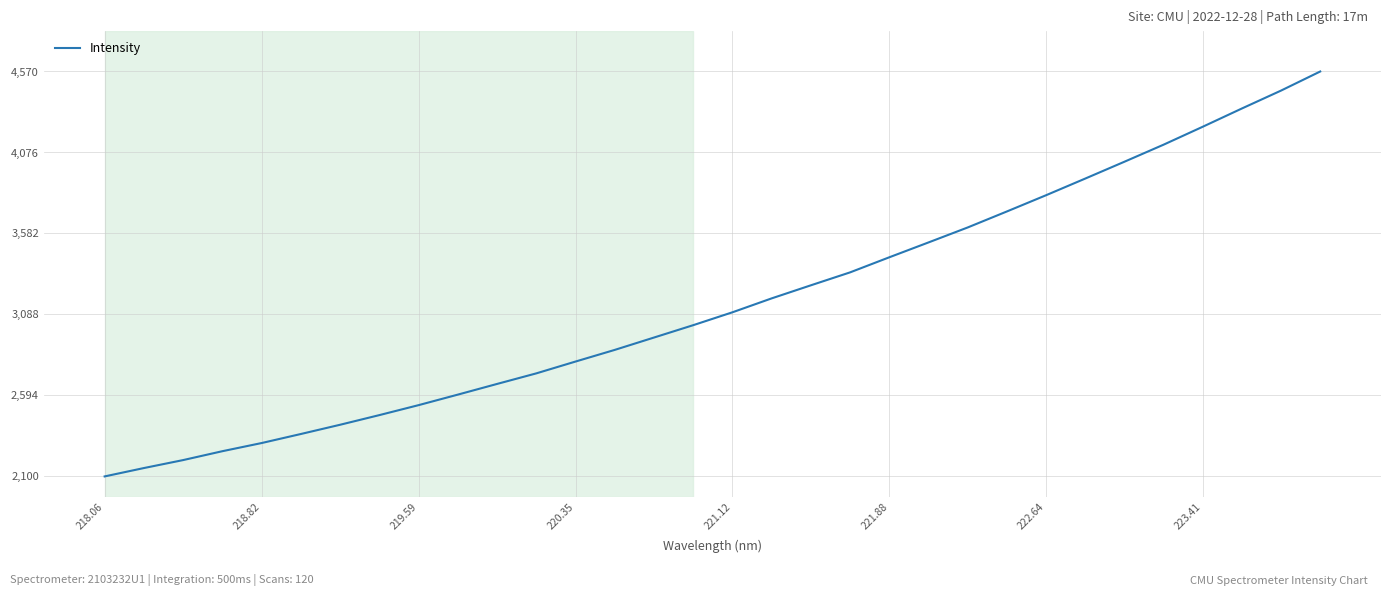

What is the greatest value displayed?

4570.0